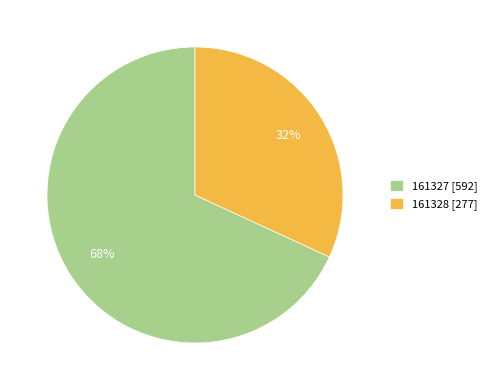

To the nearest percent, what is the difference between the 161327 and 161328 slice percentages?

36%